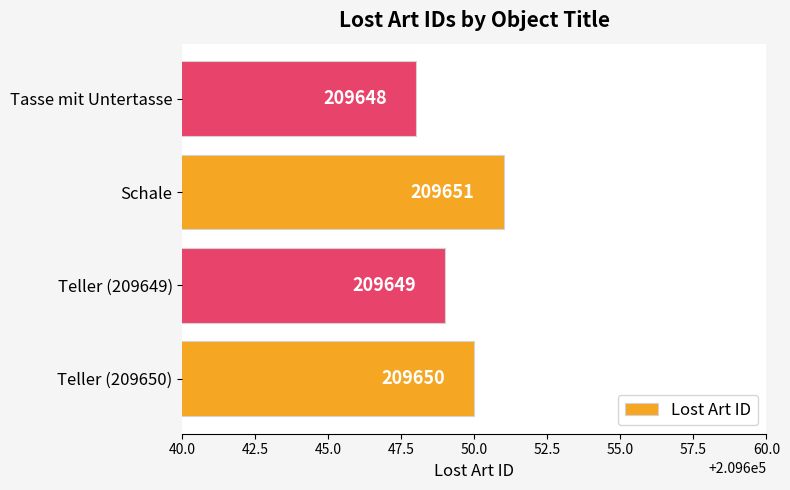

What is the average value?

209650